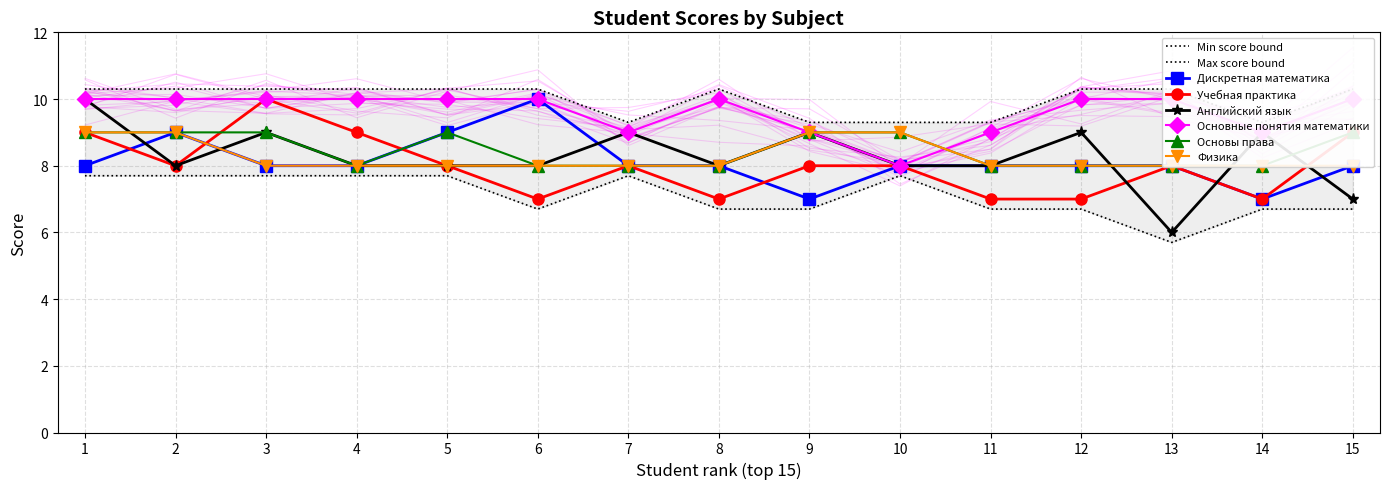

Is the value of Основные понятия математики at 3 greater than the value of Учебная практика at 1?

Yes